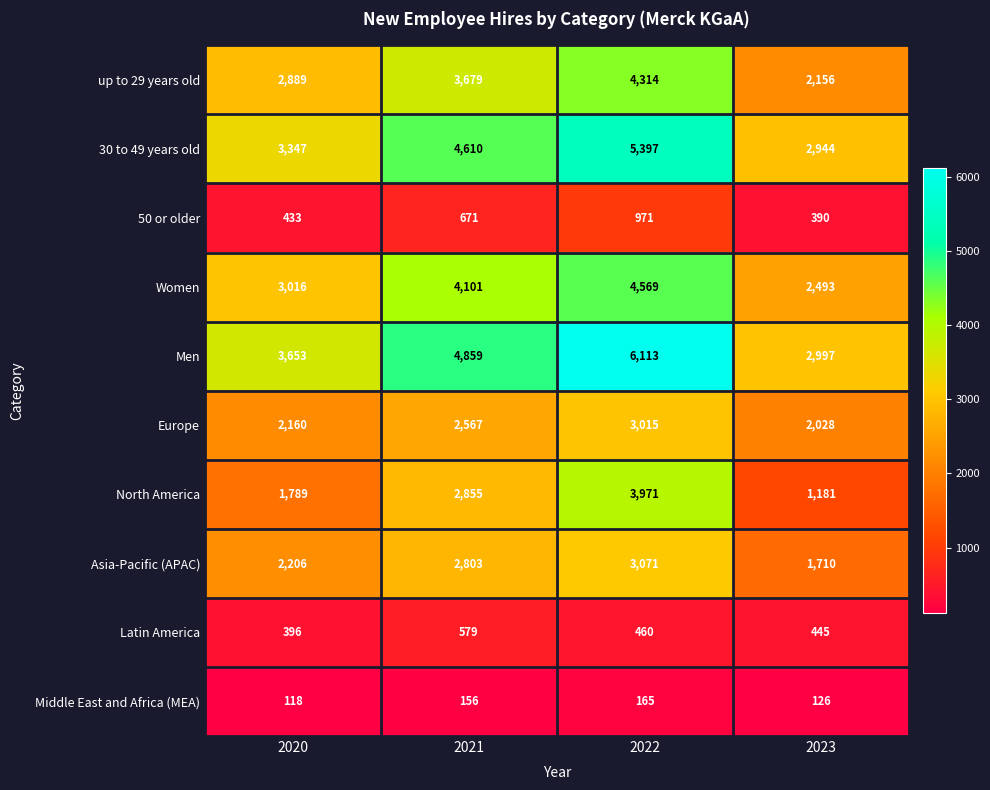

What is the minimum value shown in the chart?

118